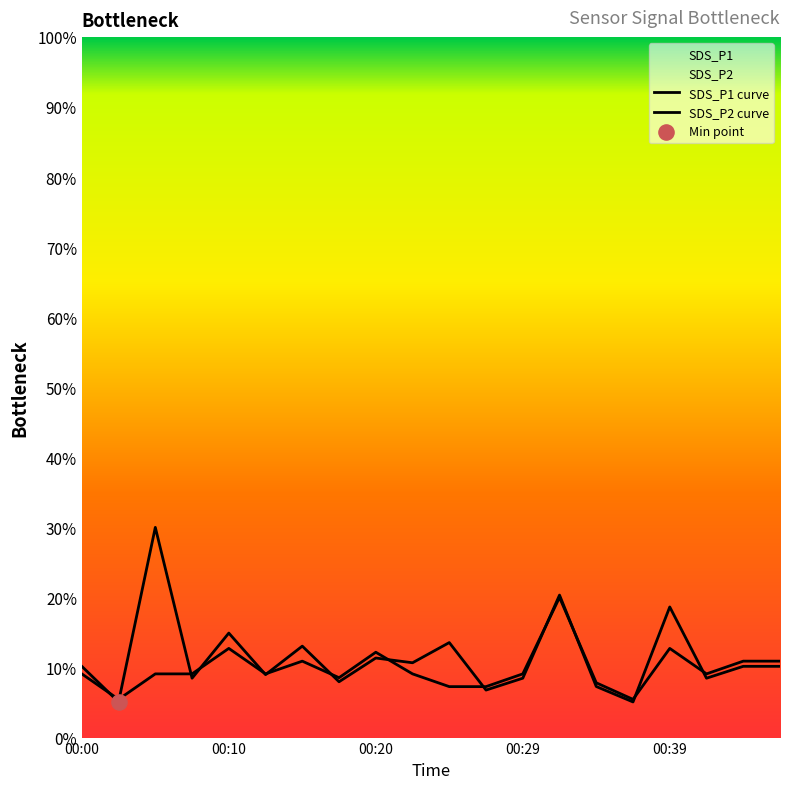

Which series has the largest total across all categories?

SDS_P1